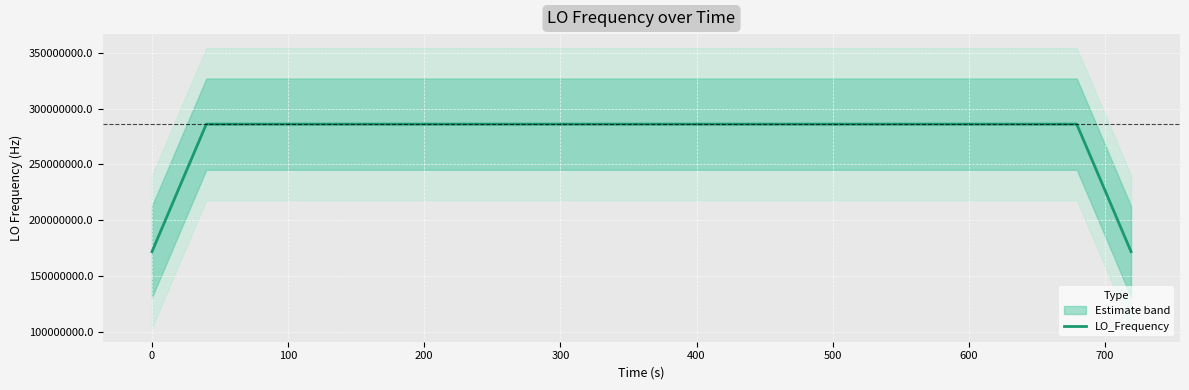

What is the average value?

277465590.0